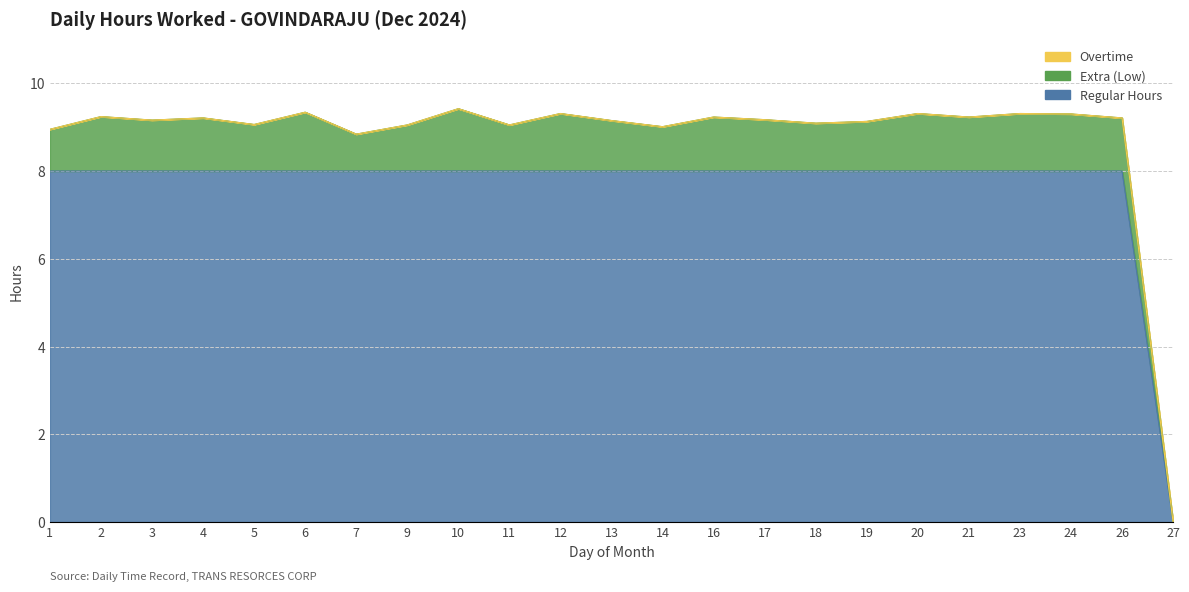

Reading right to left, what are all the values shown in this chart?

Low (hours worked): 0.0	9.2	9.3	9.3	9.2	9.3	9.1	9.1	9.2	9.2	9.0	9.2	9.3	9.1	9.4	9.1	8.8	9.3	9.1	9.2	9.2	9.2	8.9
Regular: 0.0	8.0	8.0	8.0	8.0	8.0	8.0	8.0	8.0	8.0	8.0	8.0	8.0	8.0	8.0	8.0	8.0	8.0	8.0	8.0	8.0	8.0	8.0